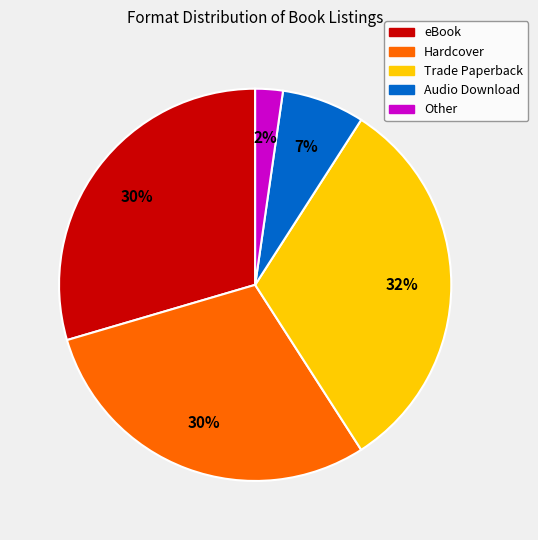

What is the ratio of the value at Hardcover to the value at Trade Paperback?

0.9